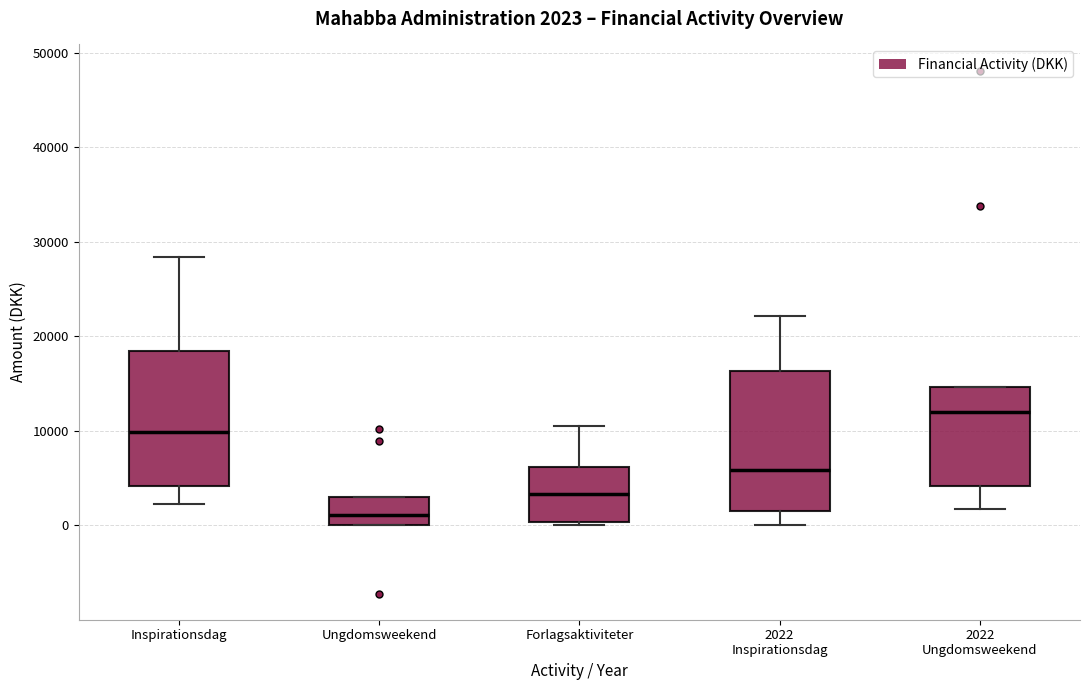

Which box has the highest median line?

2022 Ungdomsweekend